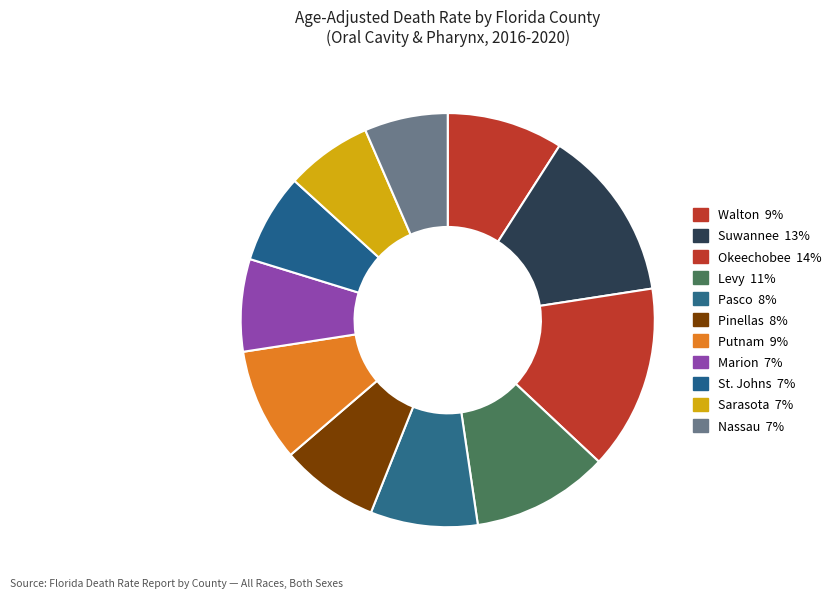

Is there any slice that represents more than half of the pie?

No